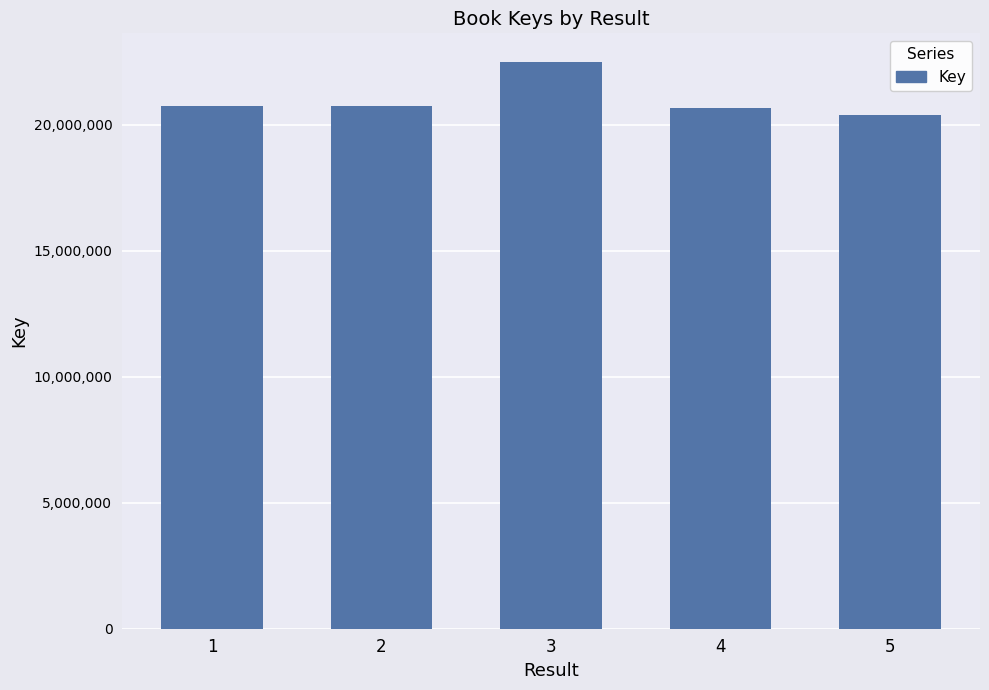

Count the number of categories in the chart.

5